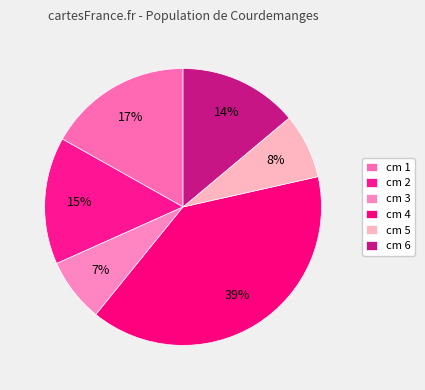

Rank the categories by value from highest to lowest.

4, 1, 2, 6, 5, 3